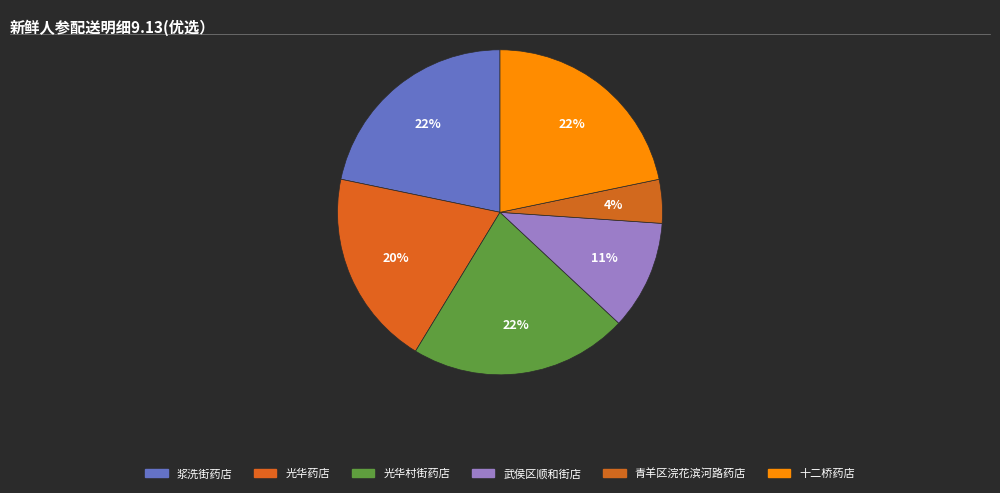

True or false: 光华药店 accounts for 9% of the total.

False